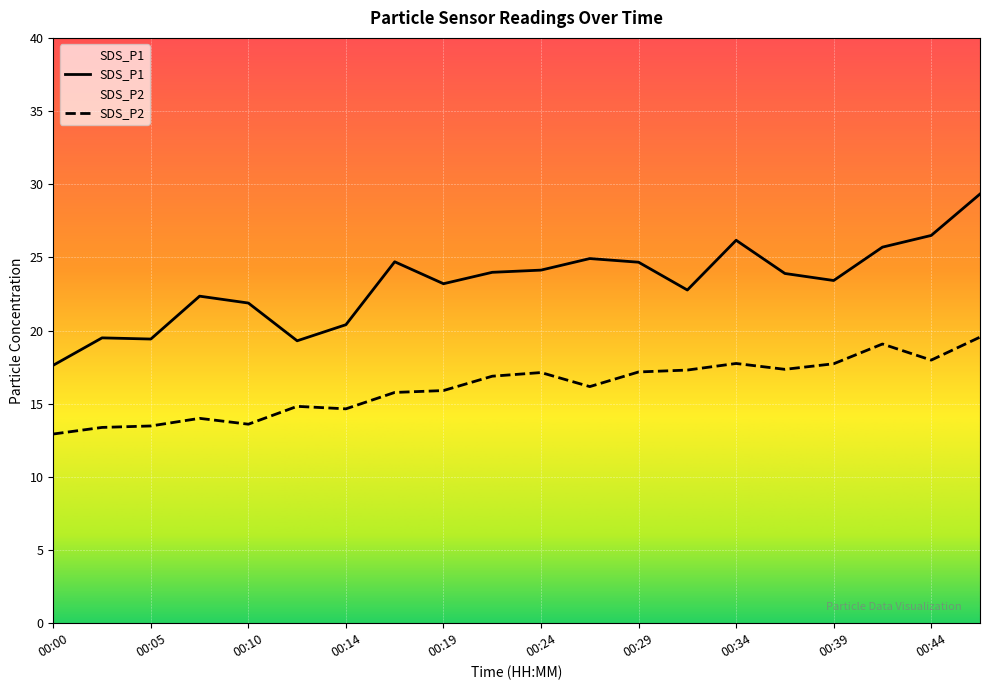

True or false: SDS_P1 and SDS_P2 cross at least once.

False